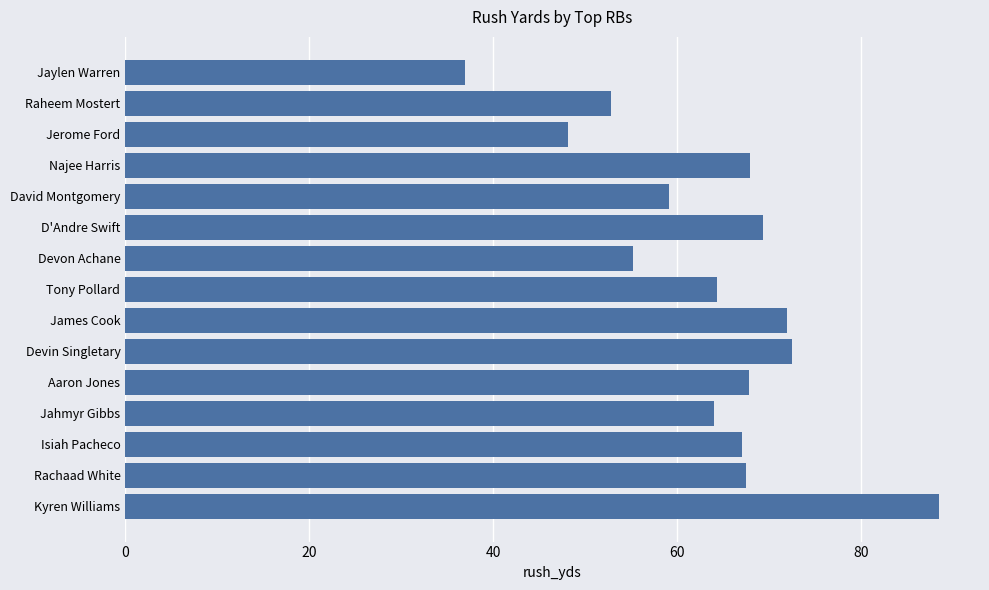

What is the difference between the second highest and minimum values?

35.6